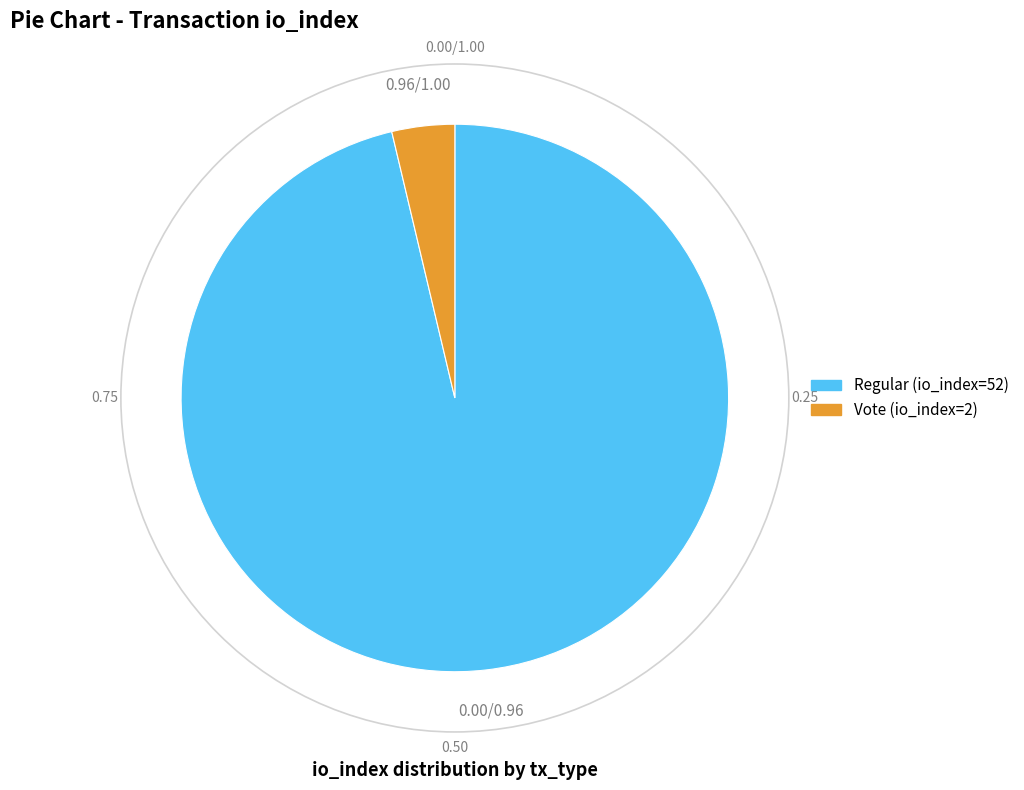

Is Regular (io_index=52) the majority of the pie?

Yes